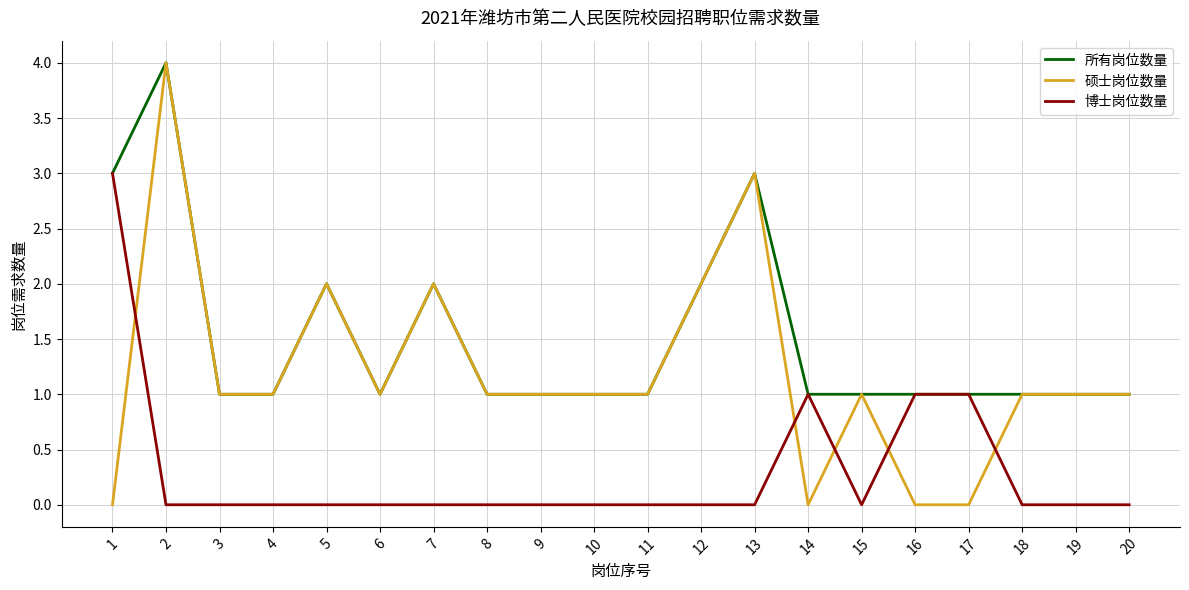

At how many categories does at least one series exceed 0?

20